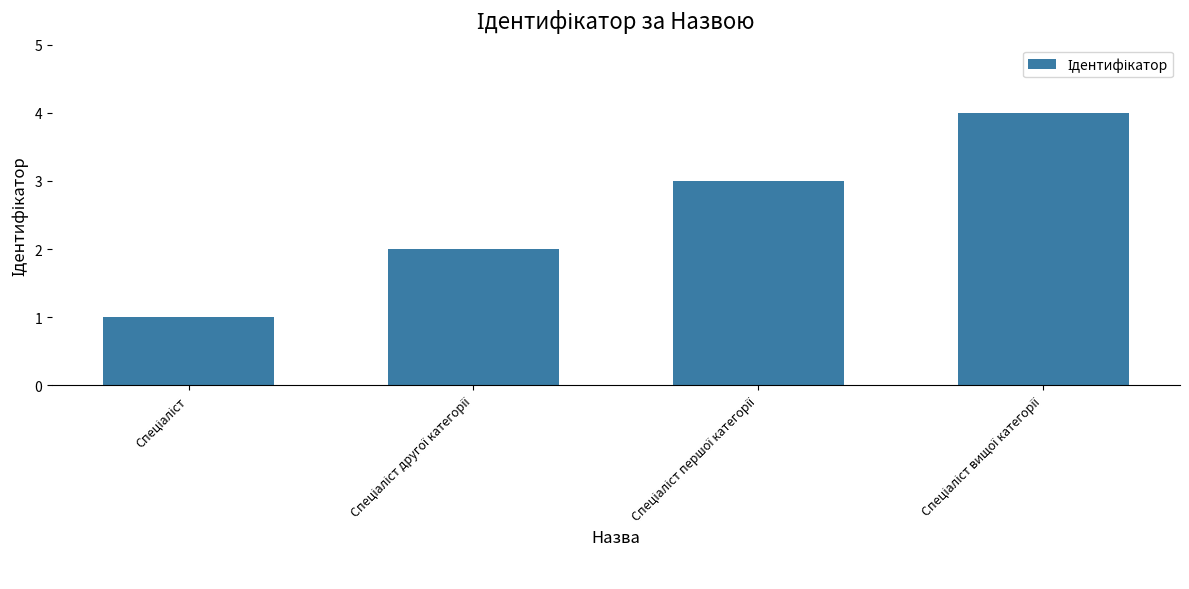

What is the greatest value displayed?

4